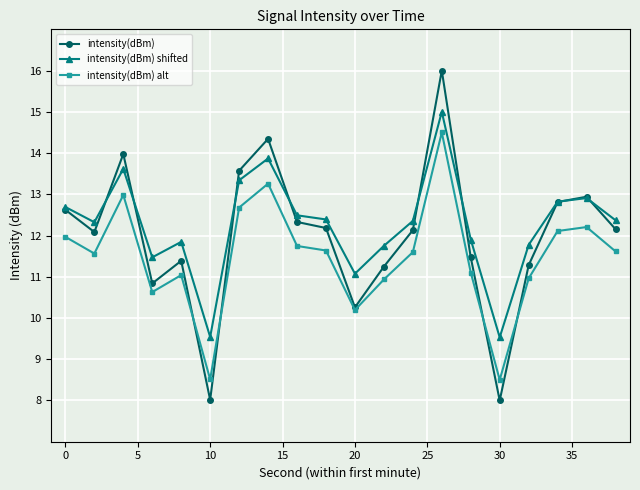

What is the value of the intensity(dBm) point at the 12th from the left?

11.2